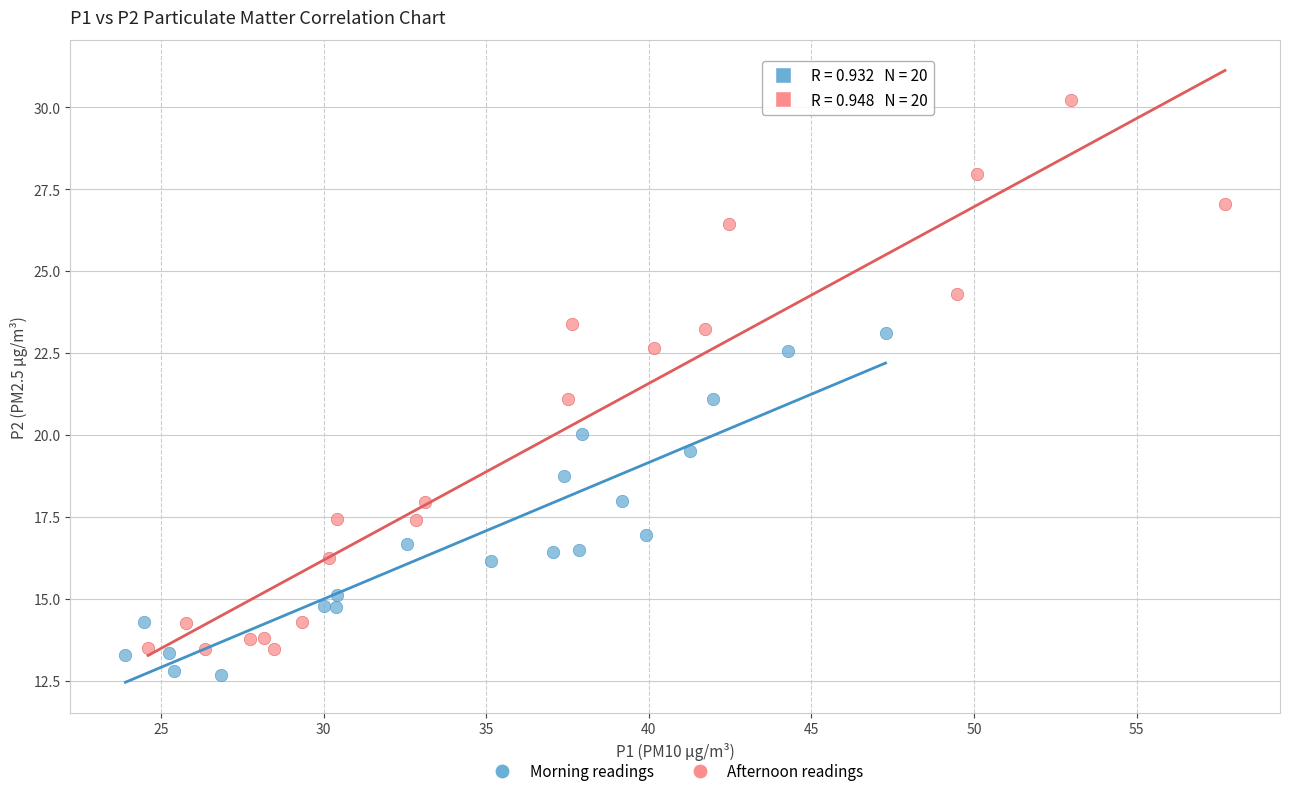

Which series has the largest Y range (max minus min)?

Afternoon readings